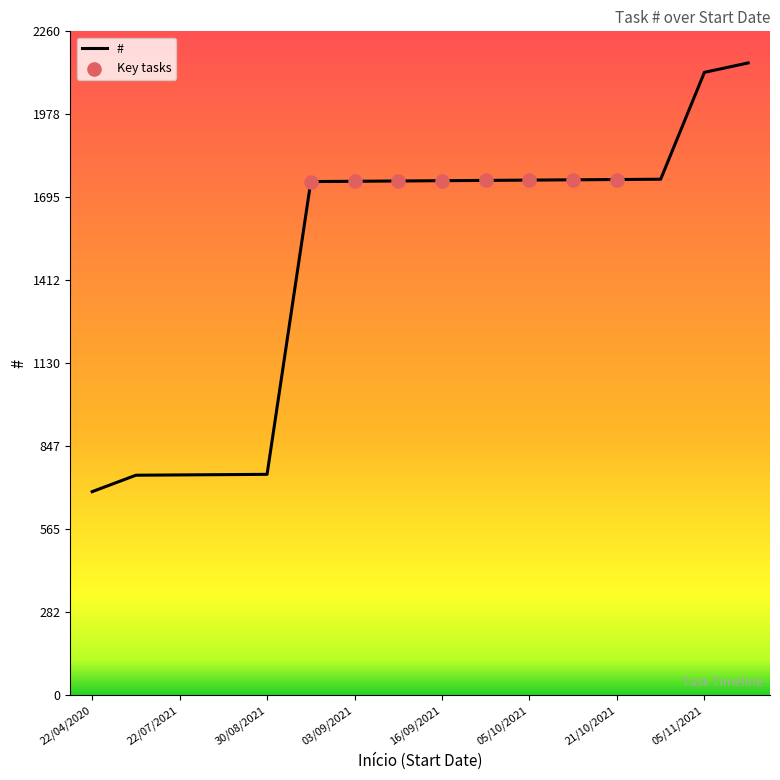

What is the smallest value displayed?

693